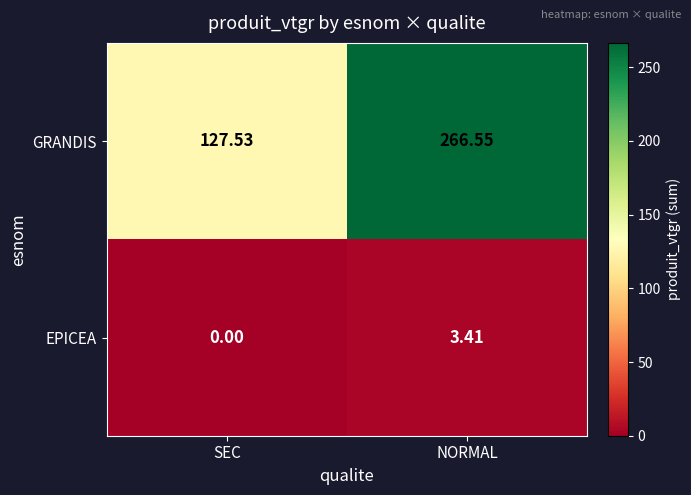

Rank the series by their average value, from highest to lowest.

GRANDIS, EPICEA